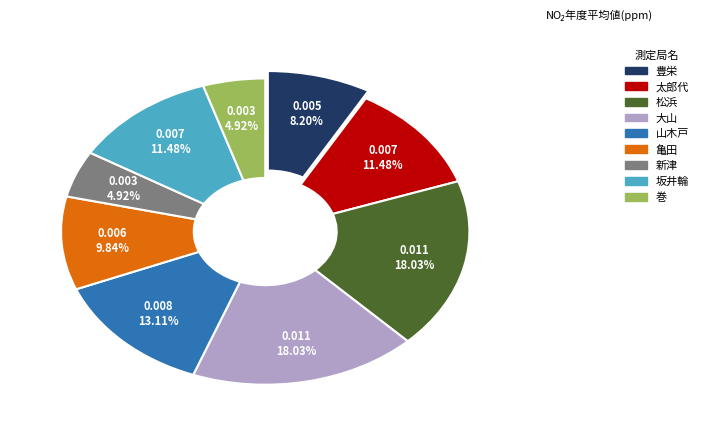

Does any single category account for the majority?

No